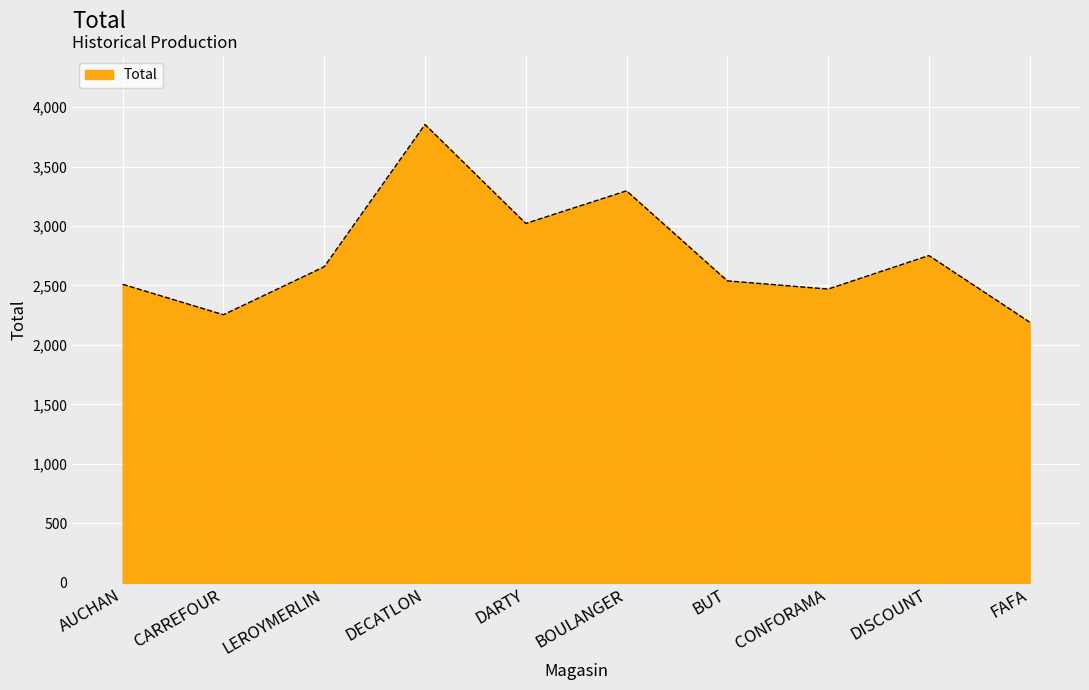

What is the ratio of the value at LEROYMERLIN to the value at FAFA?

1.2